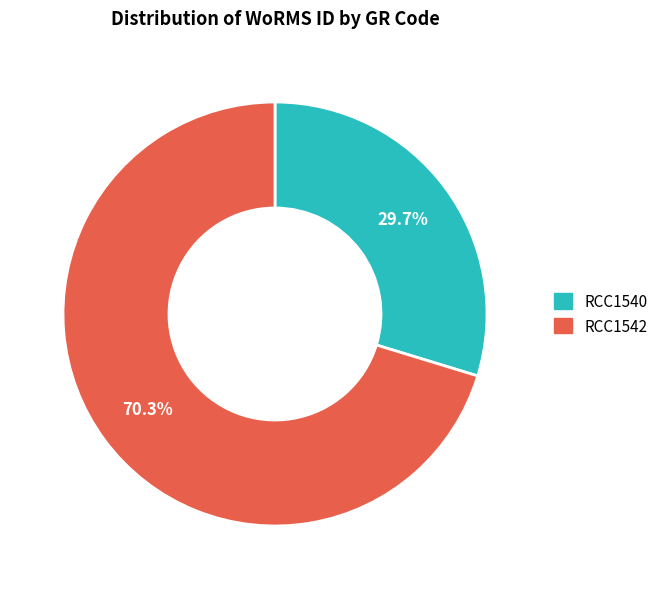

The RCC1540 slice represents 30% of the pie. True or false?

True